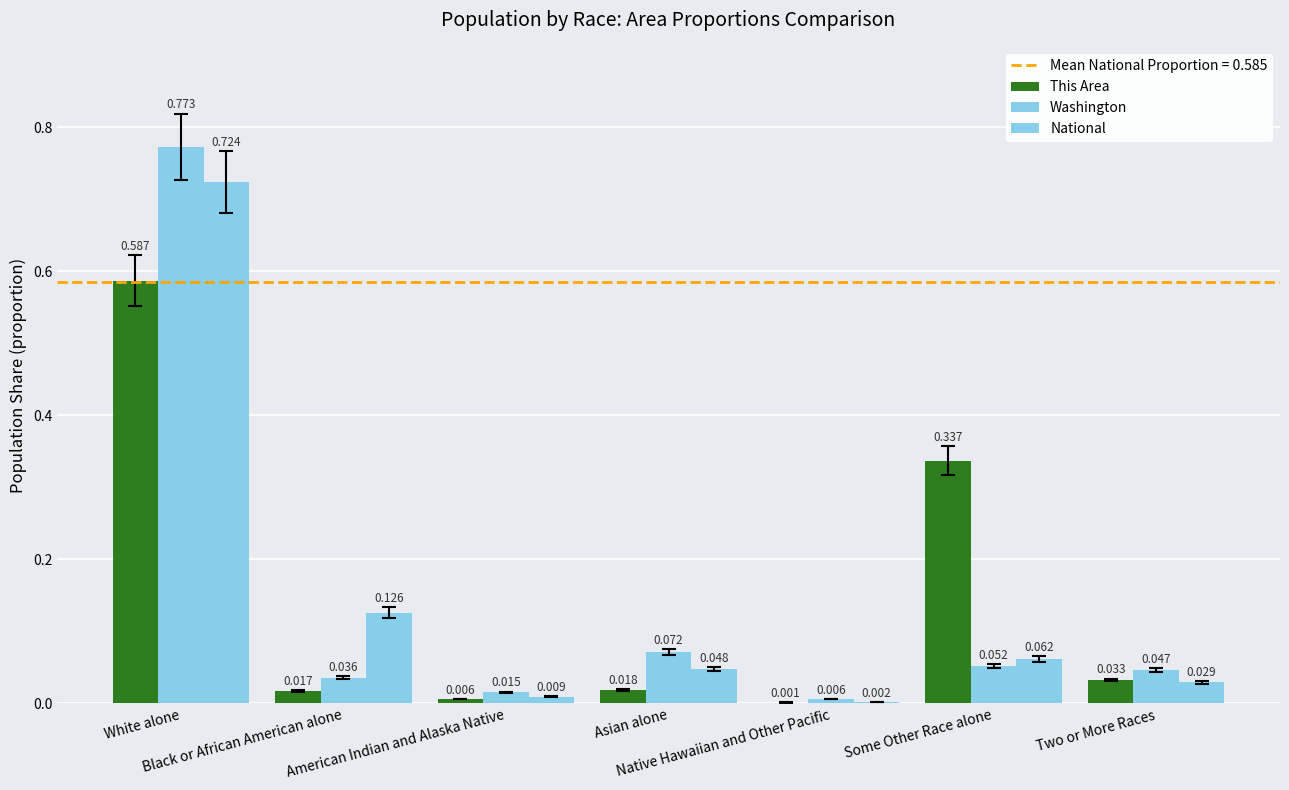

How many data points does each series have?

7